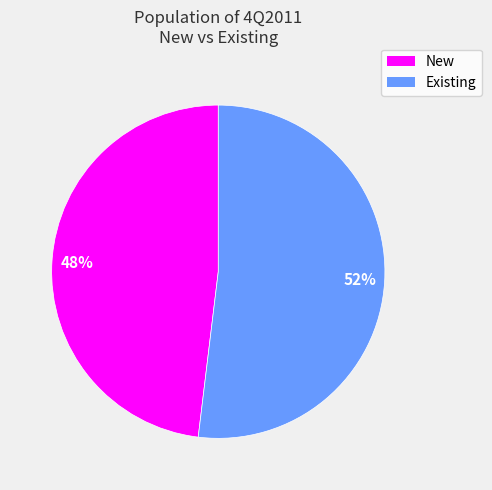

Between New and Existing, which is larger?

Existing